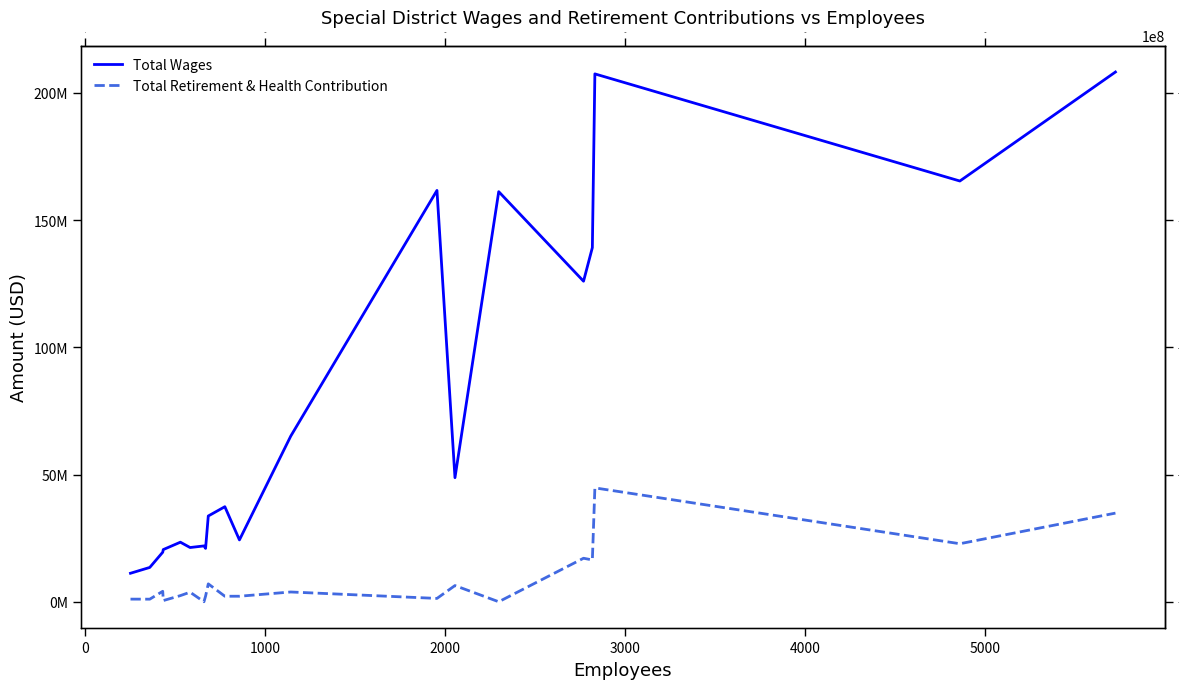

What is the sum of all Total Retirement & Health Contribution values?

173910552